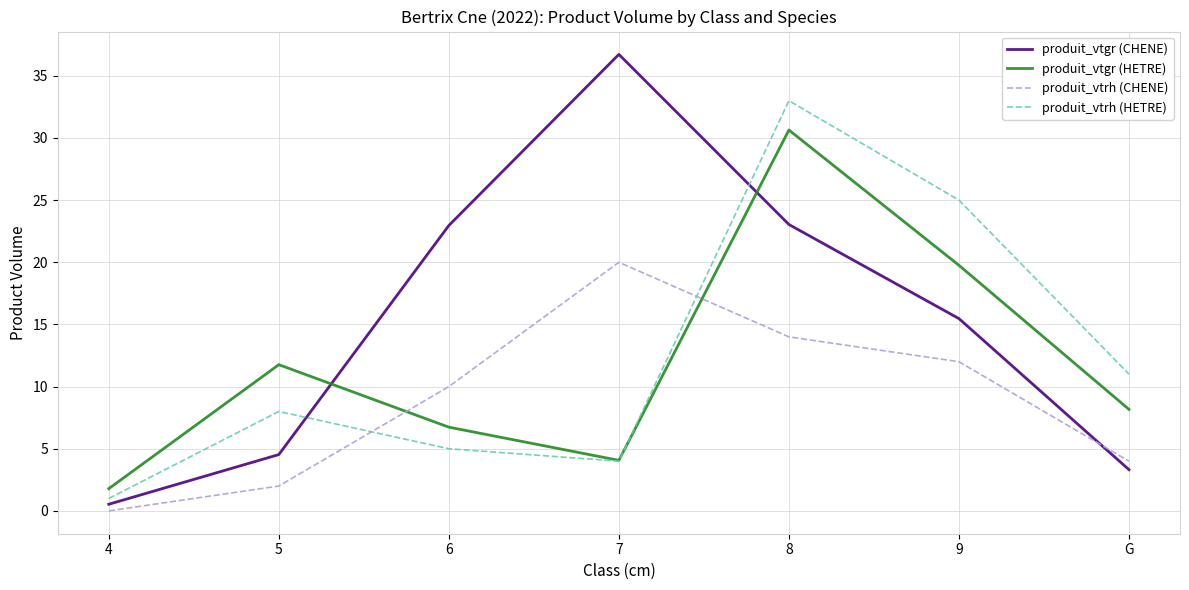

Read the produit_vtgr (CHENE) value at G.

3.3